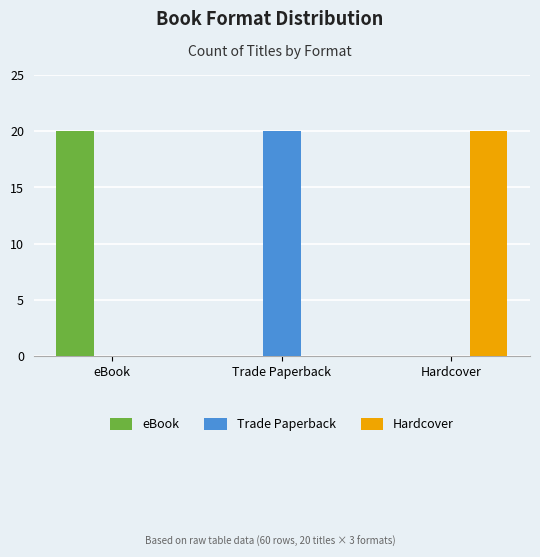

Reading left to right, extract all data points from this chart.

eBook: eBook=20	Trade Paperback=0	Hardcover=0
Trade Paperback: eBook=0	Trade Paperback=20	Hardcover=0
Hardcover: eBook=0	Trade Paperback=0	Hardcover=20